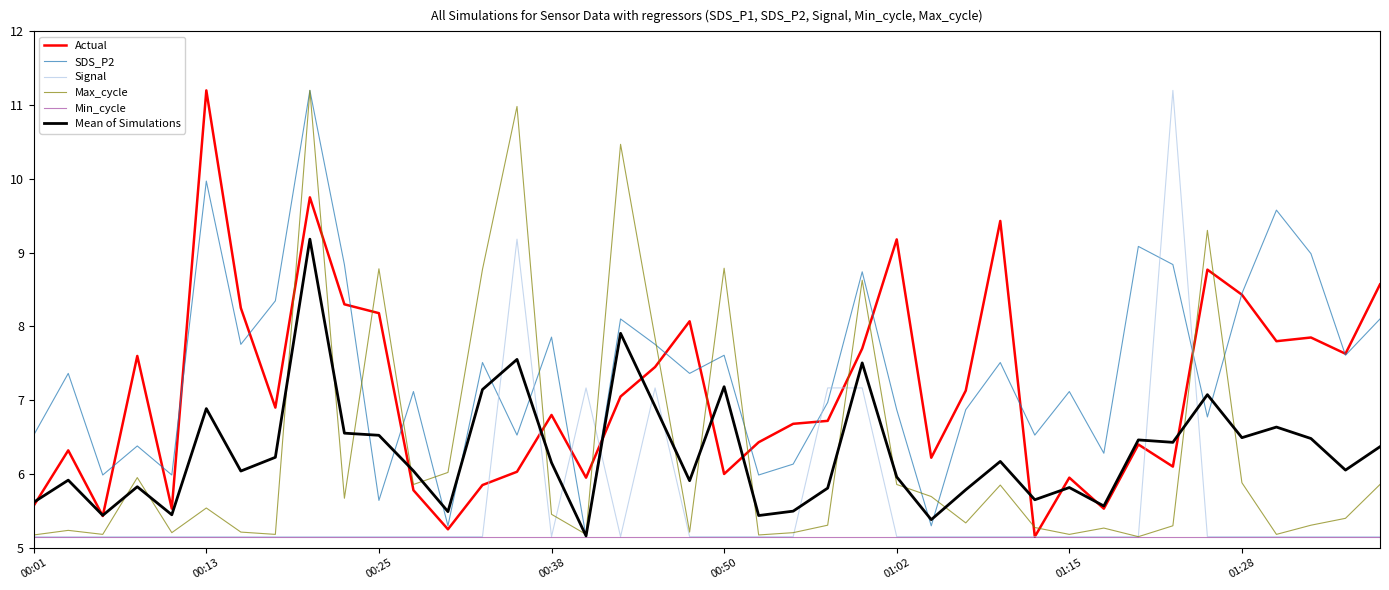

What is the maximum value for Max_cycle?

11.2